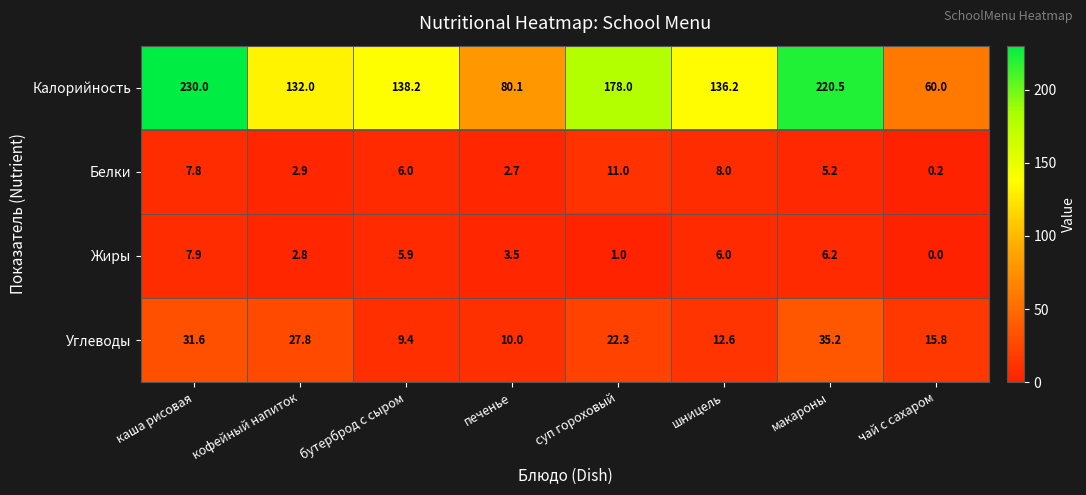

How many data points in Жиры are less than 5?

4